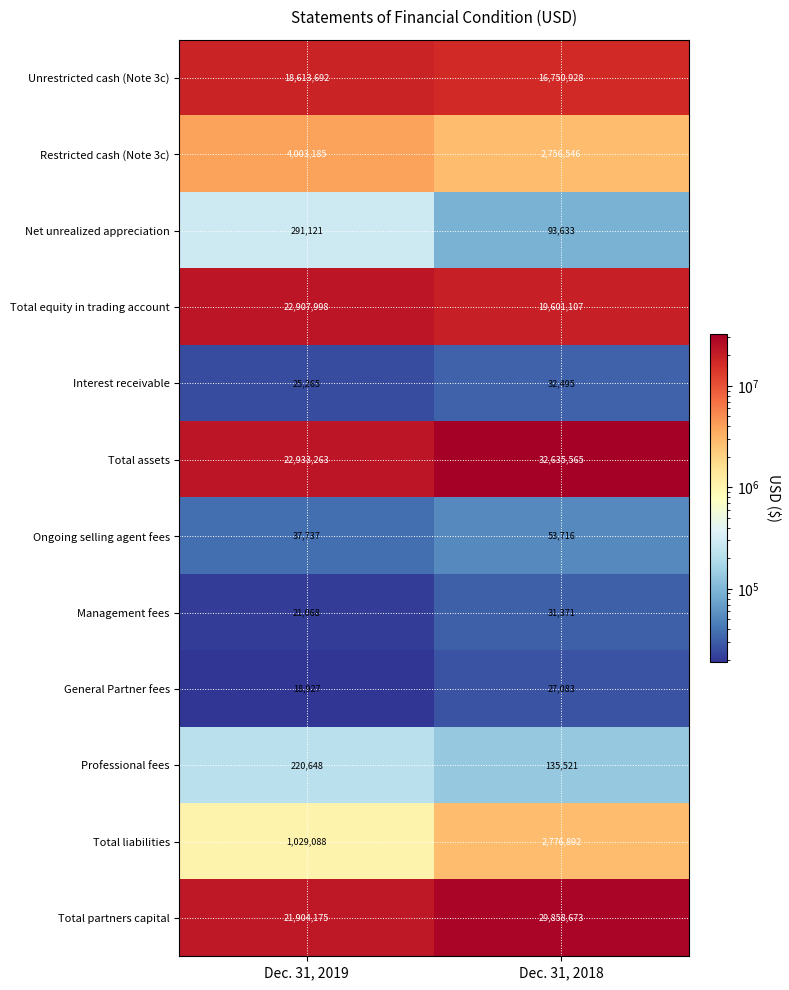

Which series has the largest range (max minus min)?

Total assets